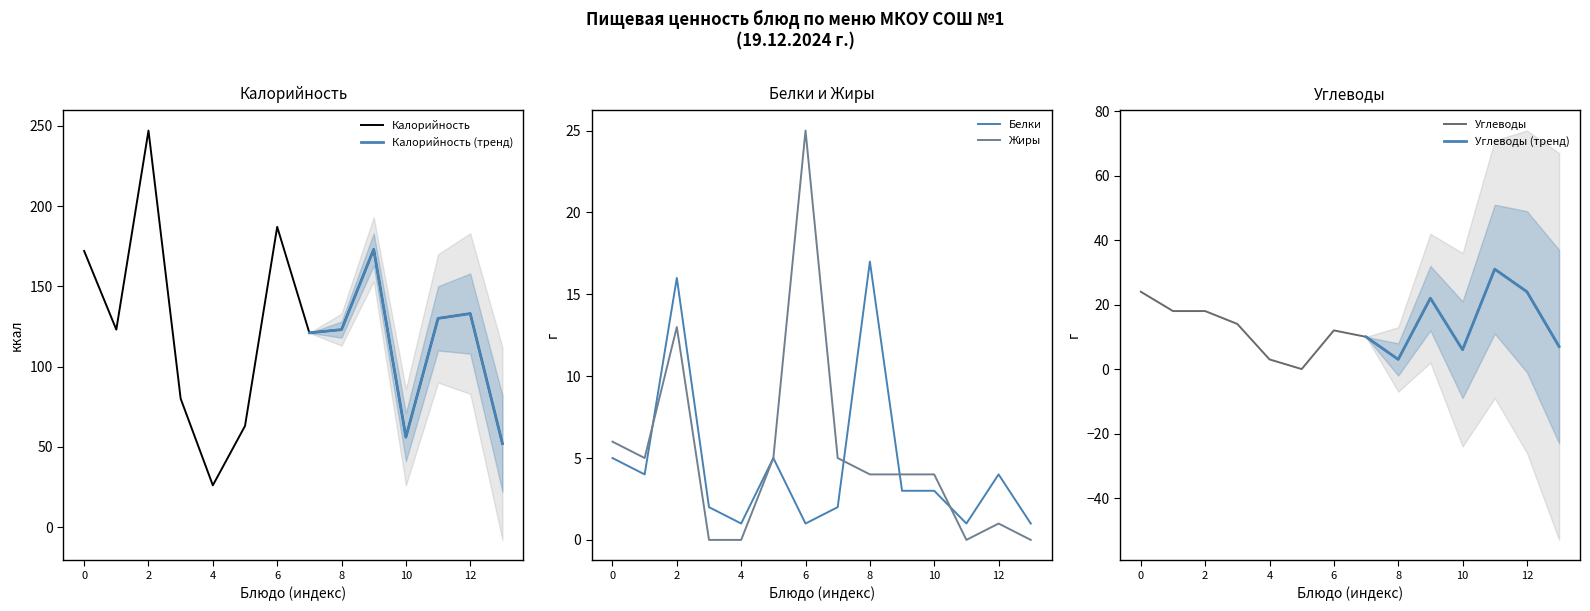

Is it true that Калорийность equals 308 at 6?

False